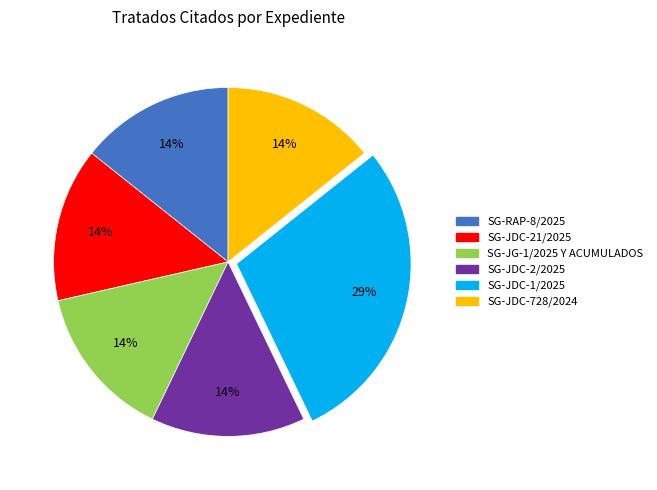

To the nearest percent, what is the combined percentage of SG-JDC-1/2025 and SG-JDC-728/2024?

43%